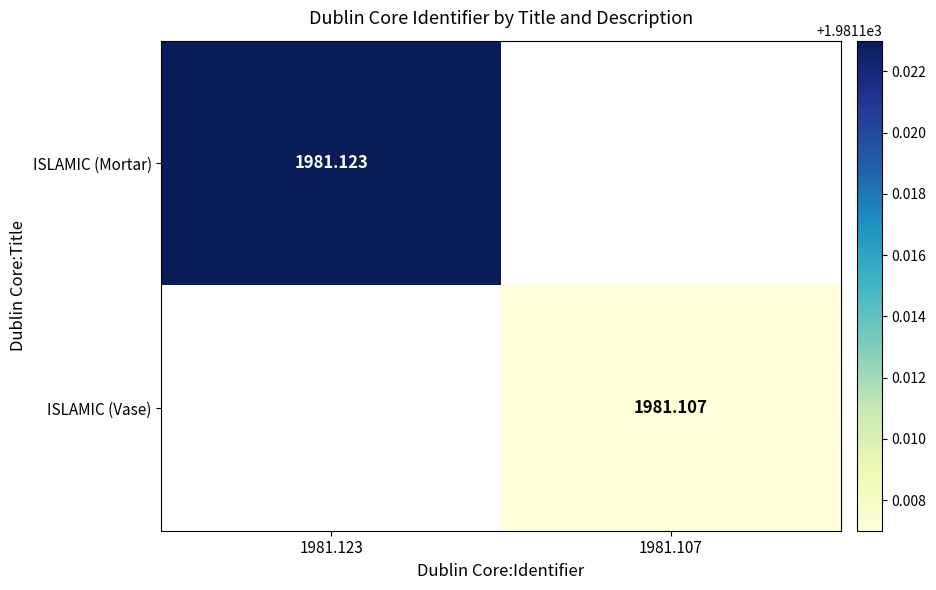

How many values in the ISLAMIC (Vase) series exceed 1981?

1